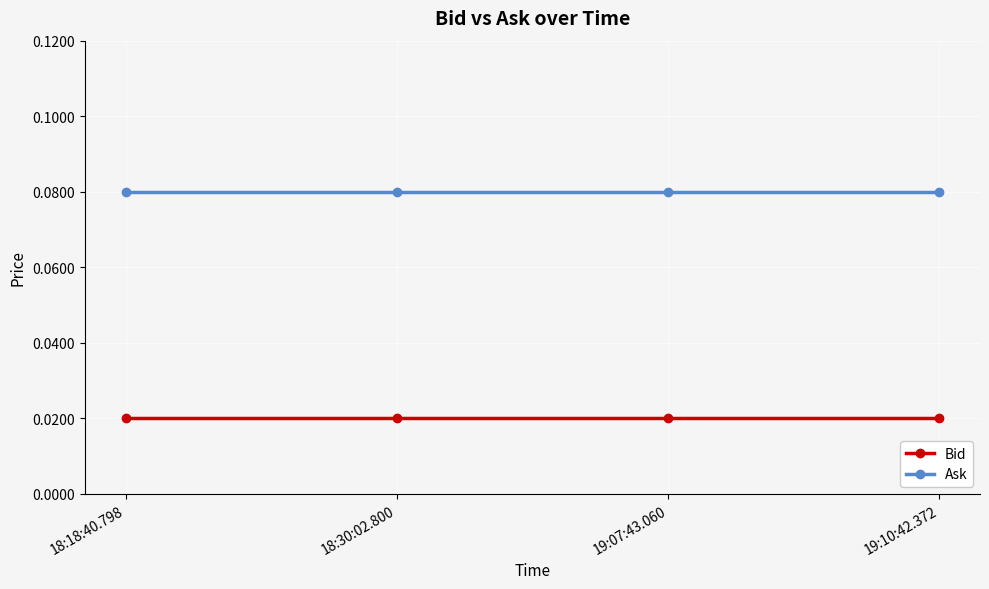

What is the sum of all Ask values?

0.3